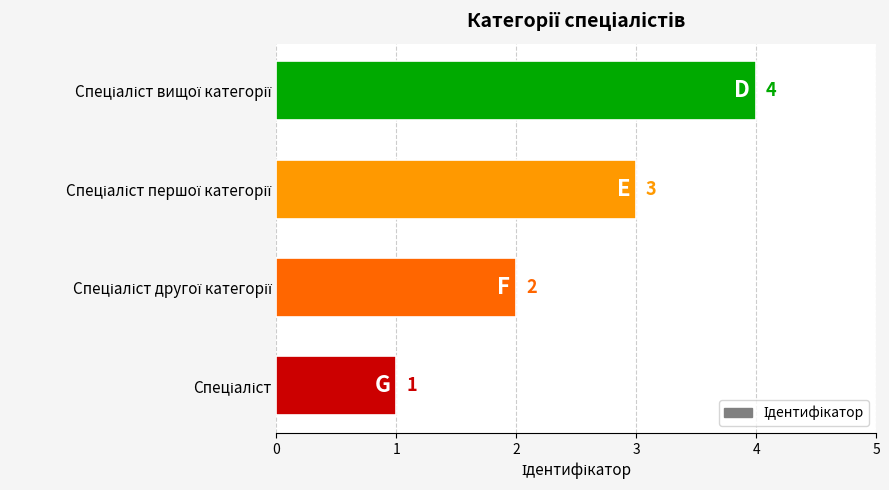

How many bars are there in total?

4